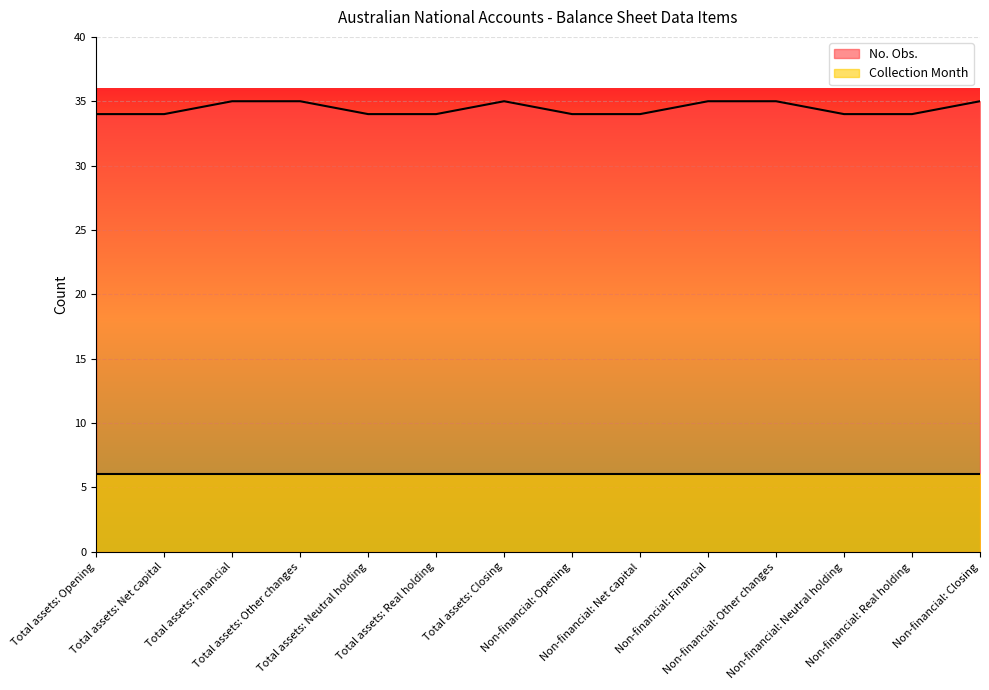

What is the sum of all values?

482